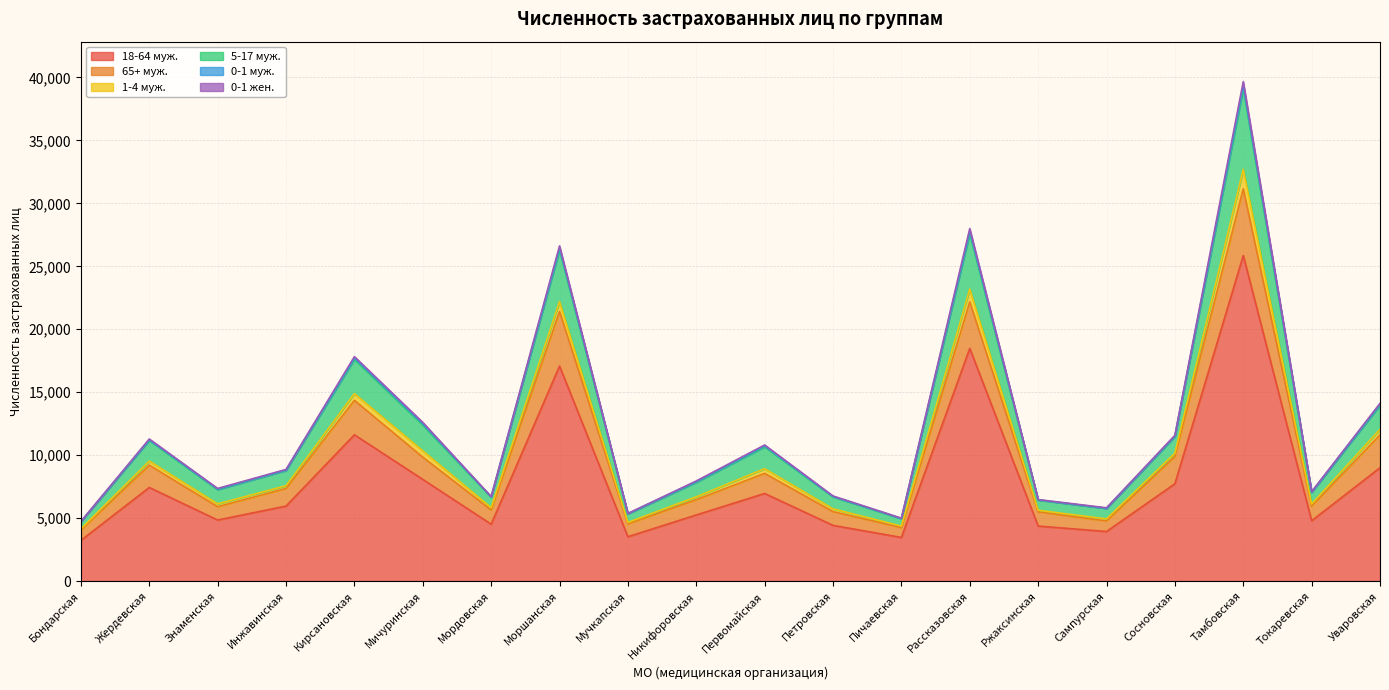

How many values in the 18-64 муж. series are below 5957?

10